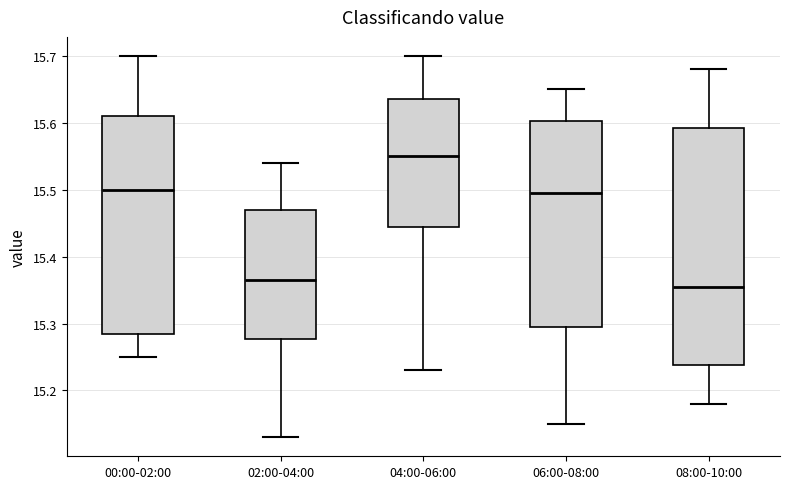

Reading left to right, transcribe this box plot: for each box, give where its median line is, the range the box spans, and where its two whiskers end, as read against the y-axis. The values are not printed on the chart, so give them approximately, as read against the axis.

00:00-02:00: median 15.50, box 15.29 to 15.61, whiskers 15.25 to 15.70
02:00-04:00: median 15.37, box 15.28 to 15.47, whiskers 15.13 to 15.54
04:00-06:00: median 15.55, box 15.45 to 15.64, whiskers 15.23 to 15.70
06:00-08:00: median 15.50, box 15.30 to 15.60, whiskers 15.15 to 15.65
08:00-10:00: median 15.36, box 15.24 to 15.59, whiskers 15.18 to 15.68